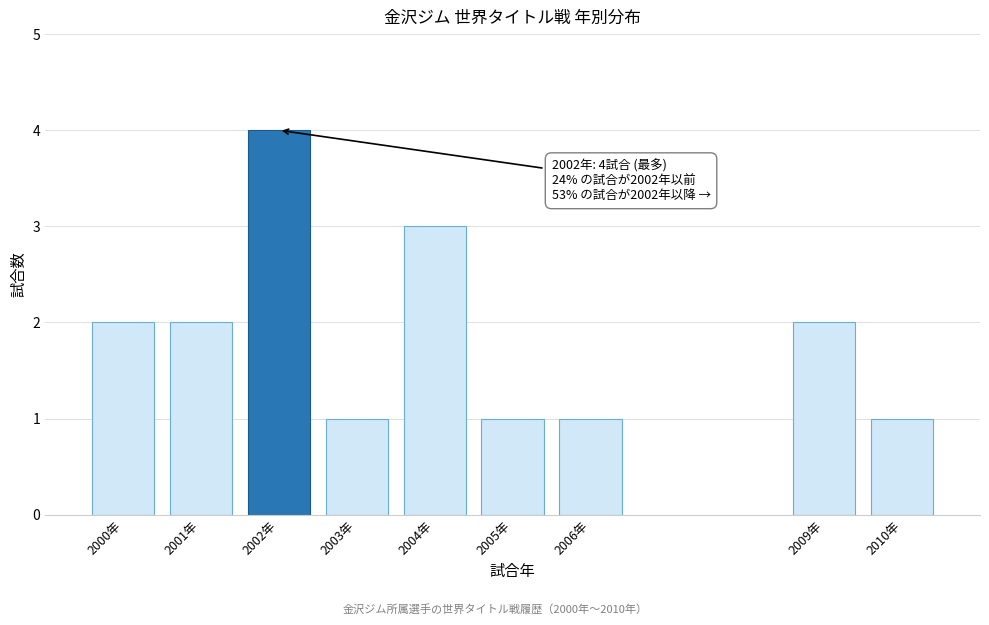

Reading right to left, what are all the values shown in this chart?

1	2	1	1	3	1	4	2	2